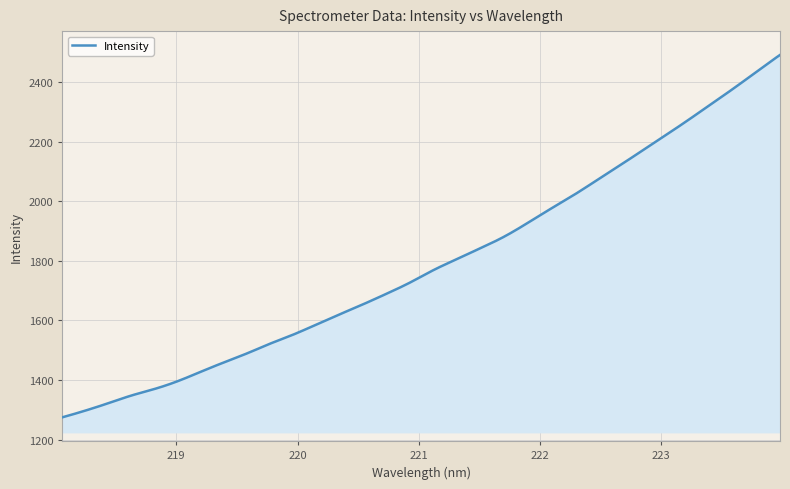

What is the maximum value shown in the chart?

2491.0